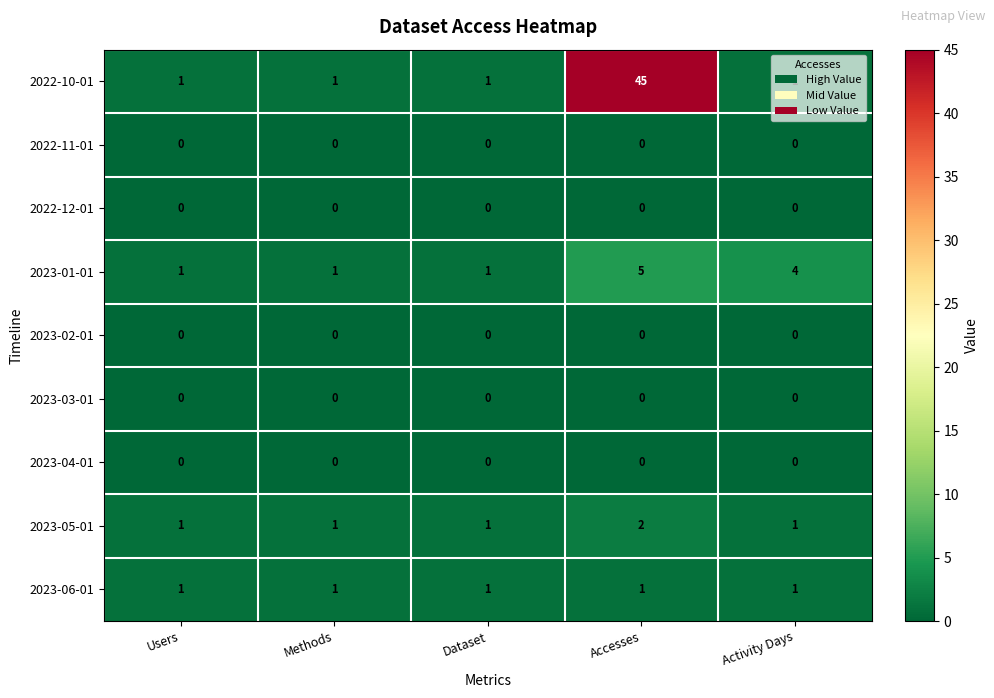

At which label does 2023-01-01 reach its peak?

Accesses